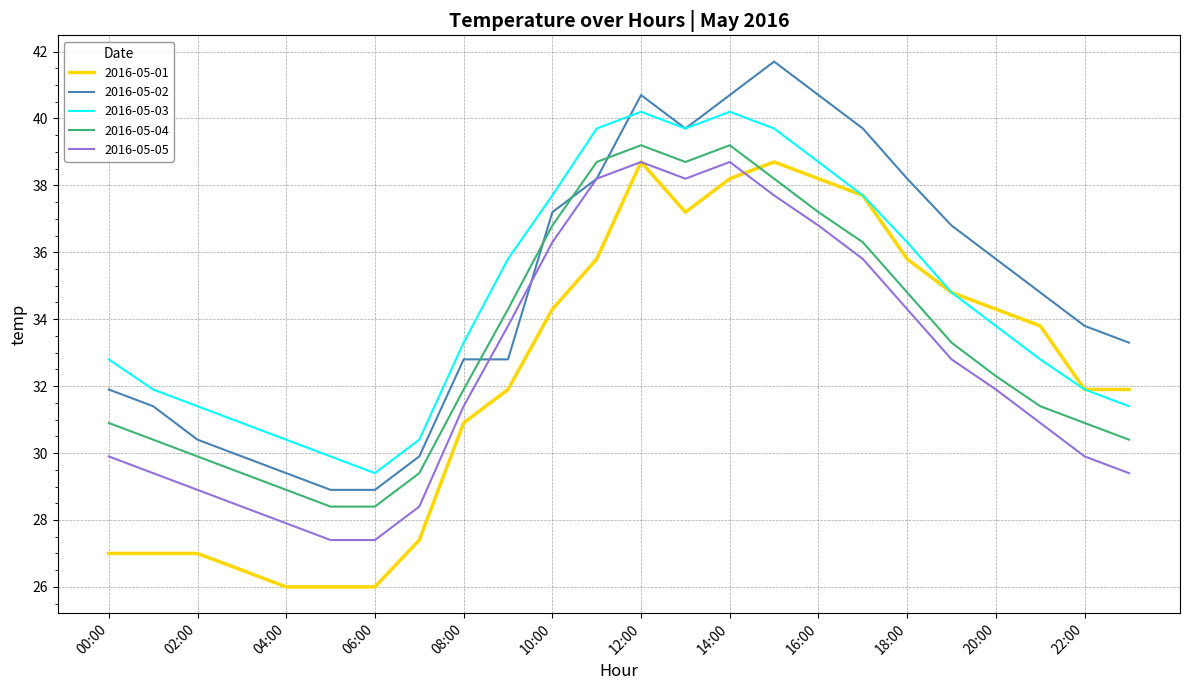

True or false: 2016-05-03 and 2016-05-05 cross at least once.

False